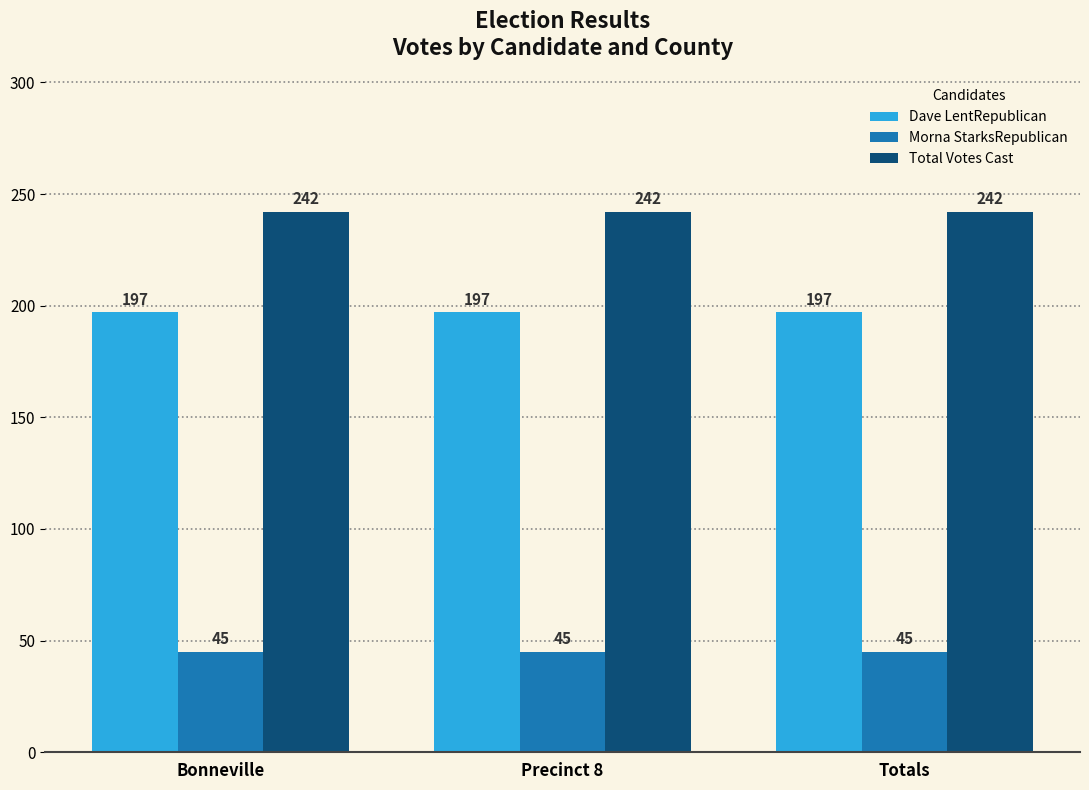

How many series are shown in this chart?

3